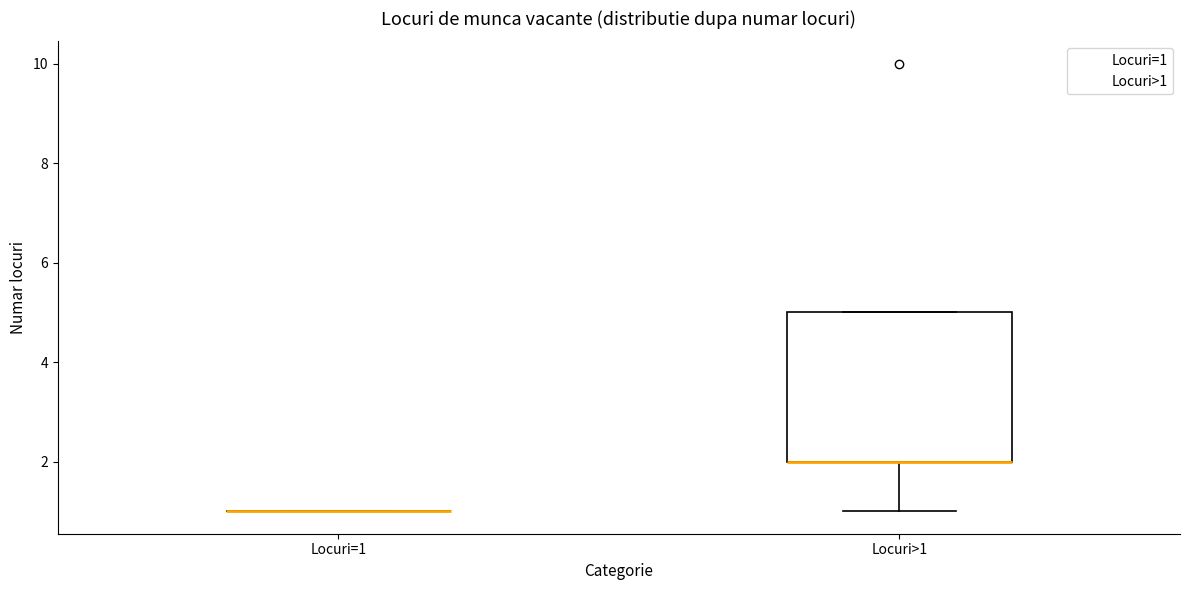

Reading left to right, transcribe this box plot: for each box, give where its median line is, the range the box spans, and where its two whiskers end, as read against the y-axis. The values are not printed on the chart, so give them approximately, as read against the axis.

Locuri=1: box collapsed to a line at 1, whiskers 1 to 1
Locuri>1: median 2 (drawn on the box's lower edge), box 2 to 5, whiskers 1 to 5